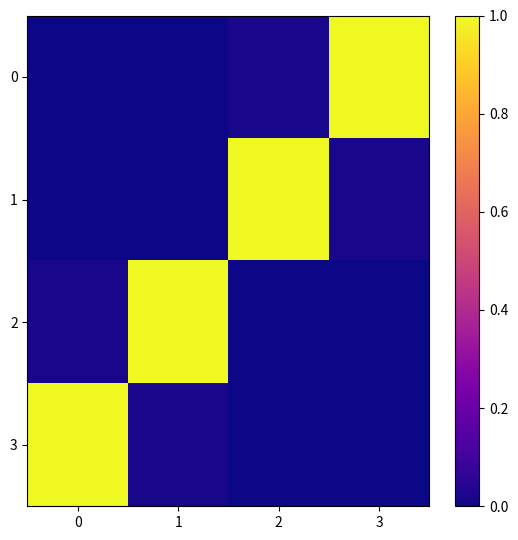

What is the difference between the highest and lowest values at 2?

1.0